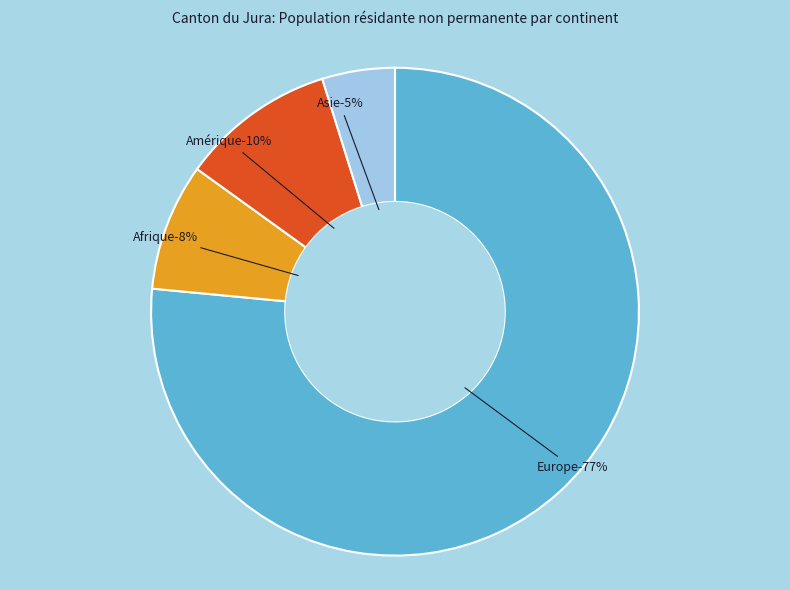

The Amérique slice represents 1% of the pie. True or false?

False